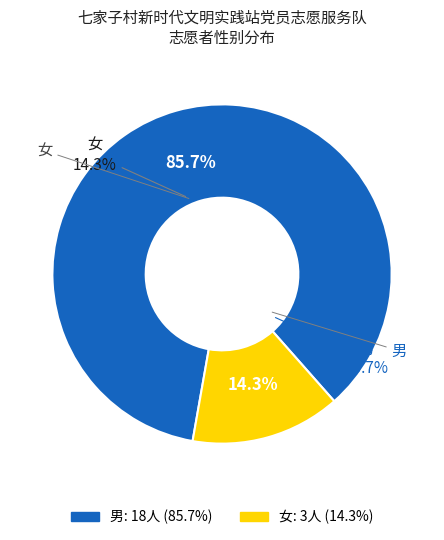

Does any single category account for the majority?

Yes